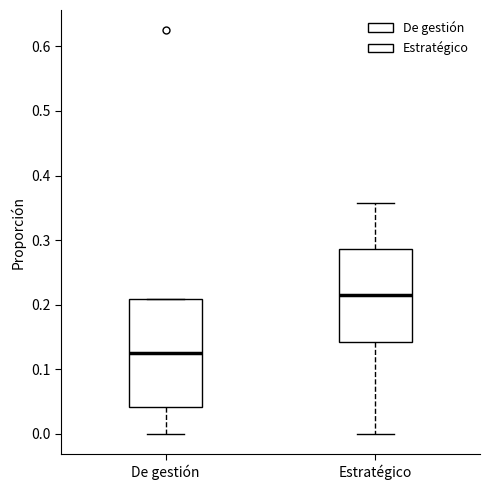

Which box is the tallest, from its lower edge to its upper edge?

De gestión